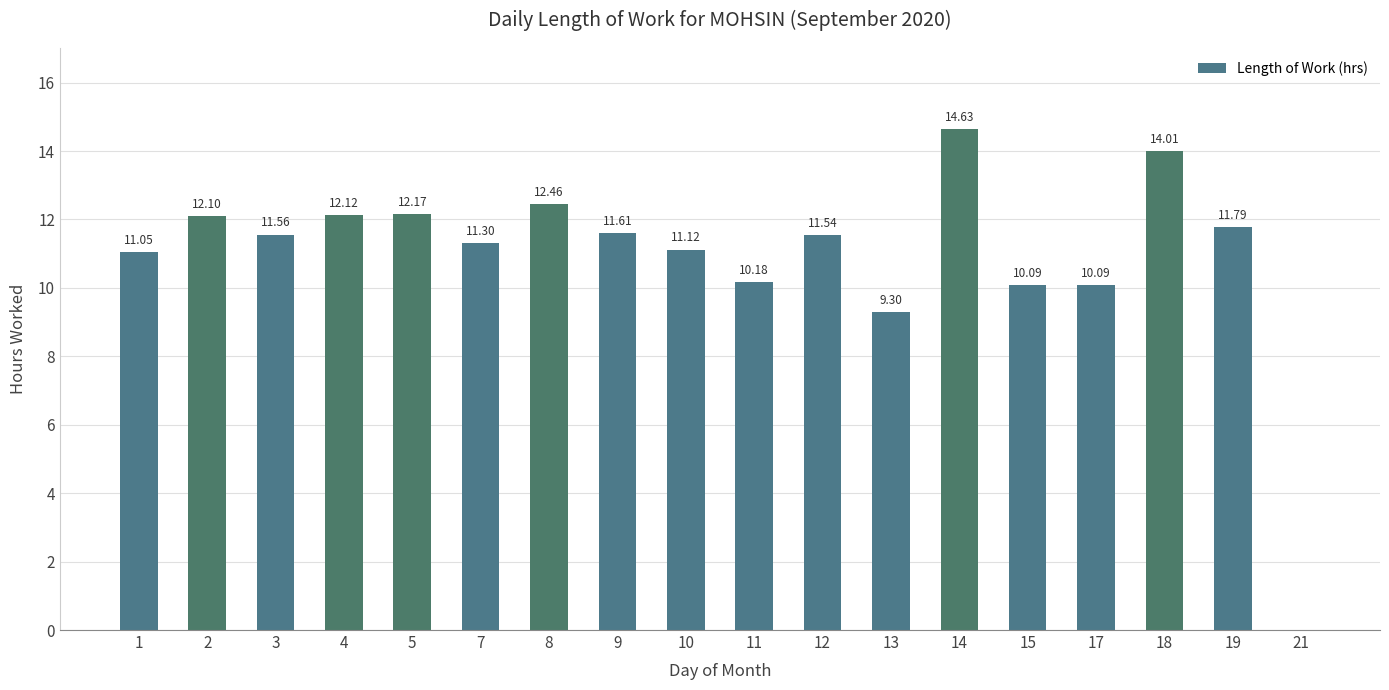

Between 8 and 10, which is larger?

8